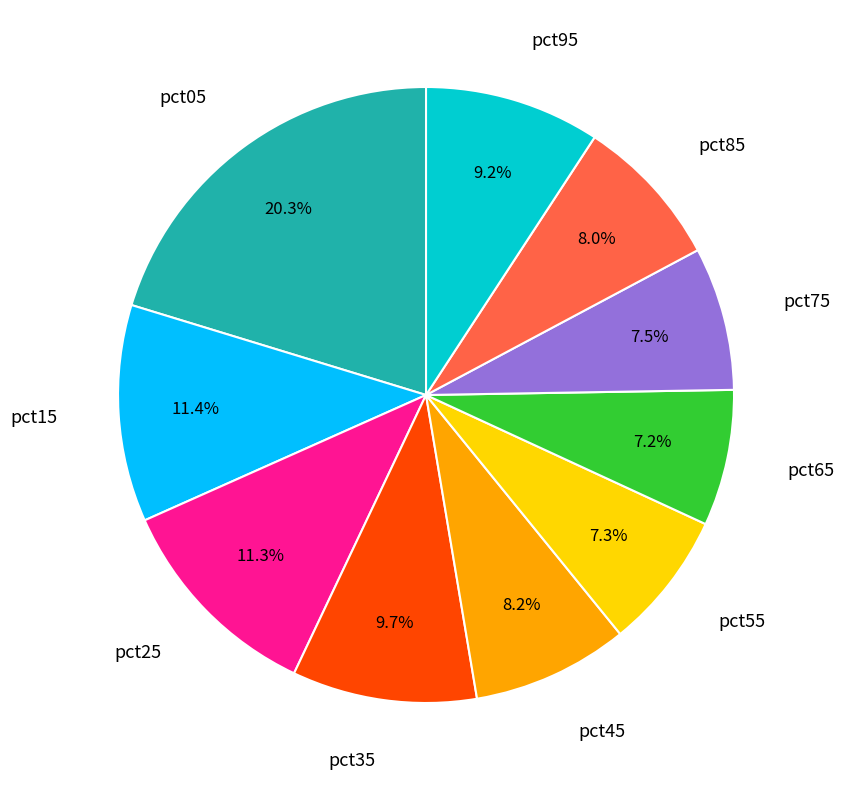

Is there a majority slice in this chart?

No